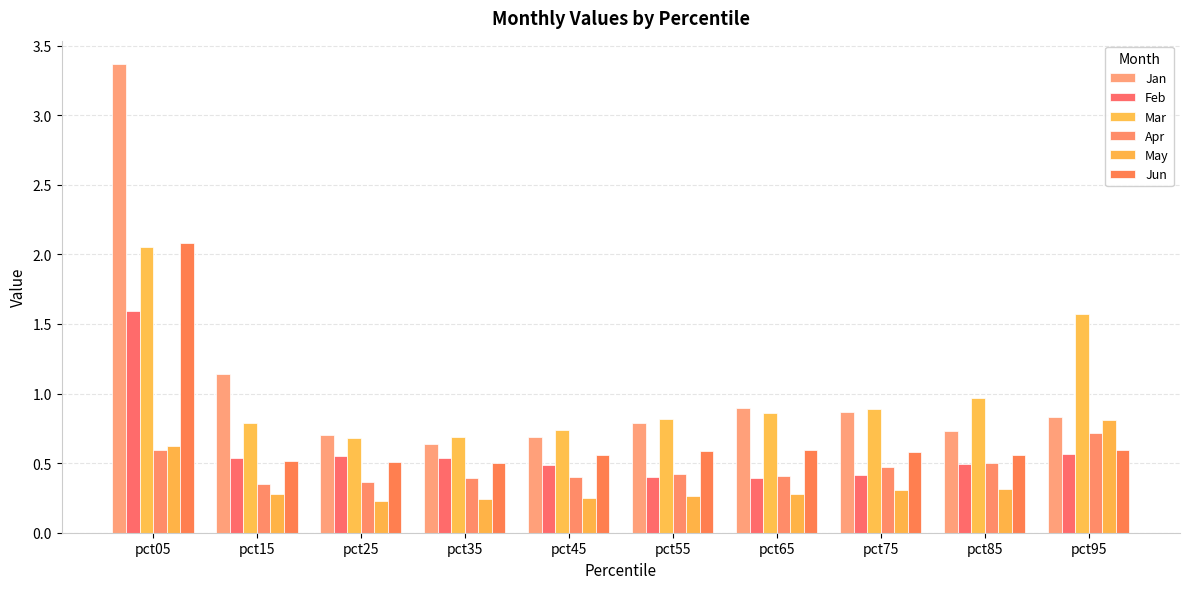

What is the difference between the highest and lowest values at pct55?

0.6